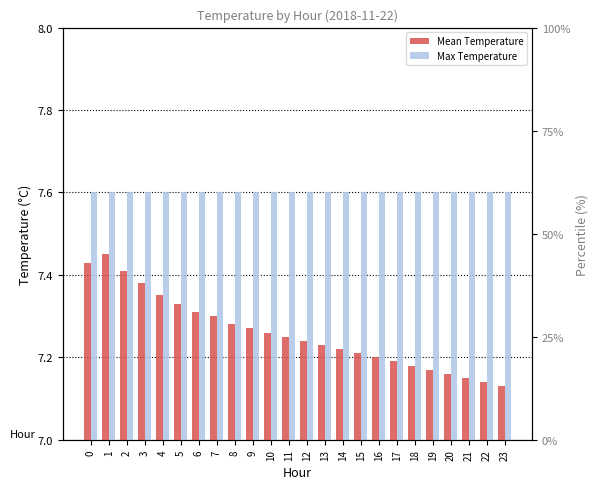

At 1, list the series in order from smallest to largest.

Mean Temperature, Max Temperature